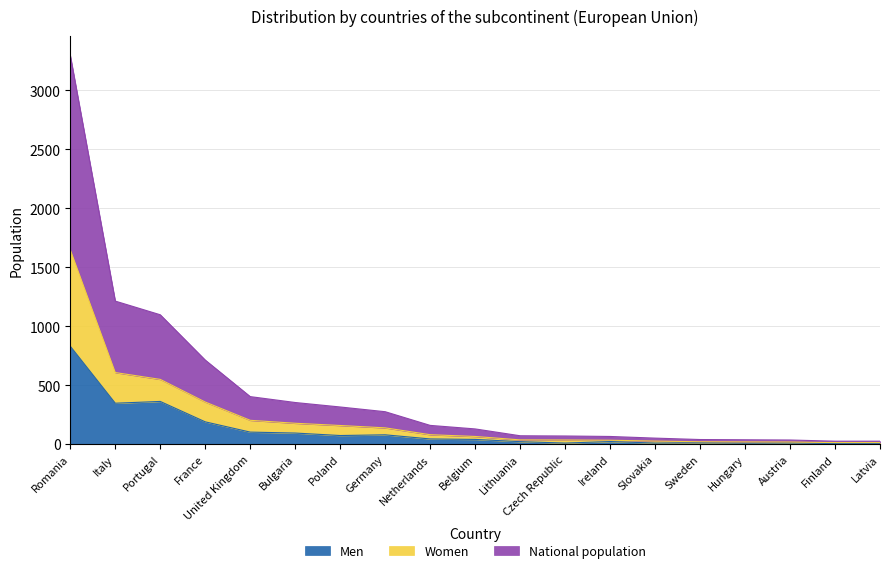

At which category does the chart reach its minimum across all series?

Finland